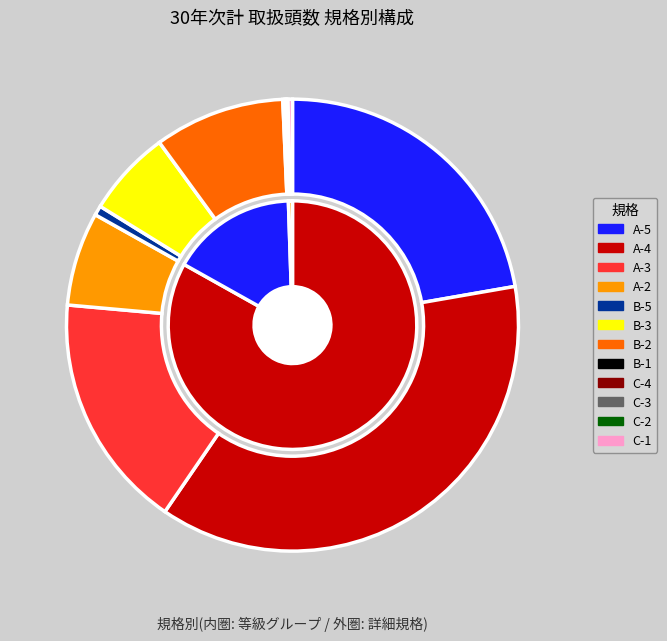

Combined, what portion of the pie is C-4 and C-3?

0.1%